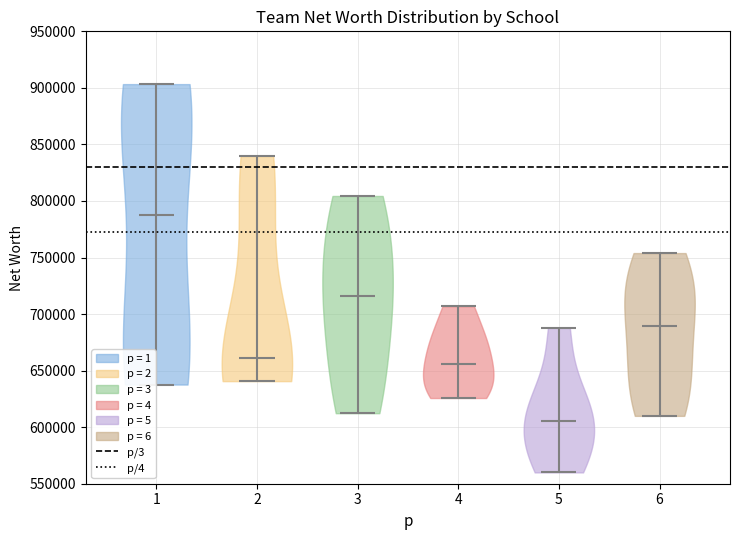

Reading left to right, read every violin against the y-axis: where its median line is, and the lowest and highest points it reaches. The values are not printed on the chart, so give them approximately, as read against the axis.

1: median line 790000, lowest point 640000, highest point 905000
2: median line 660000, lowest point 640000, highest point 840000
3: median line 715000, lowest point 610000, highest point 805000
4: median line 655000, lowest point 625000, highest point 705000
5: median line 605000, lowest point 560000, highest point 690000
6: median line 690000, lowest point 610000, highest point 755000